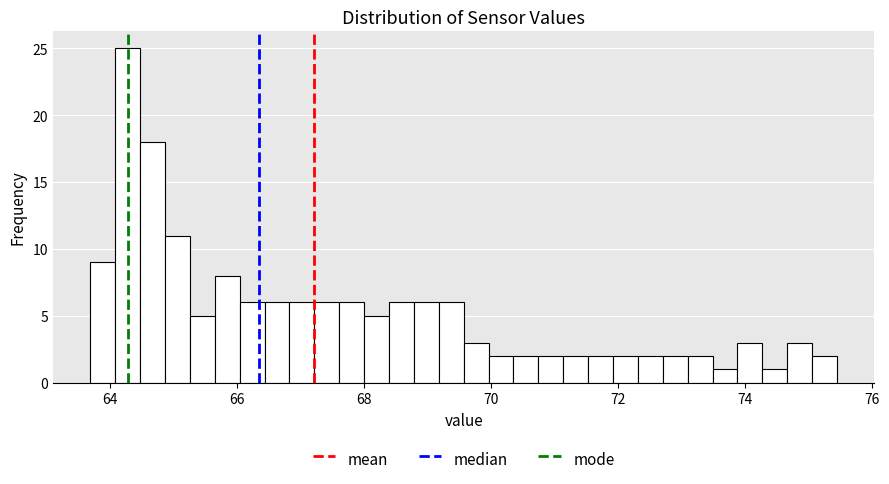

Read against the x-axis, roughly where is the centre of the tallest bar?

64.2